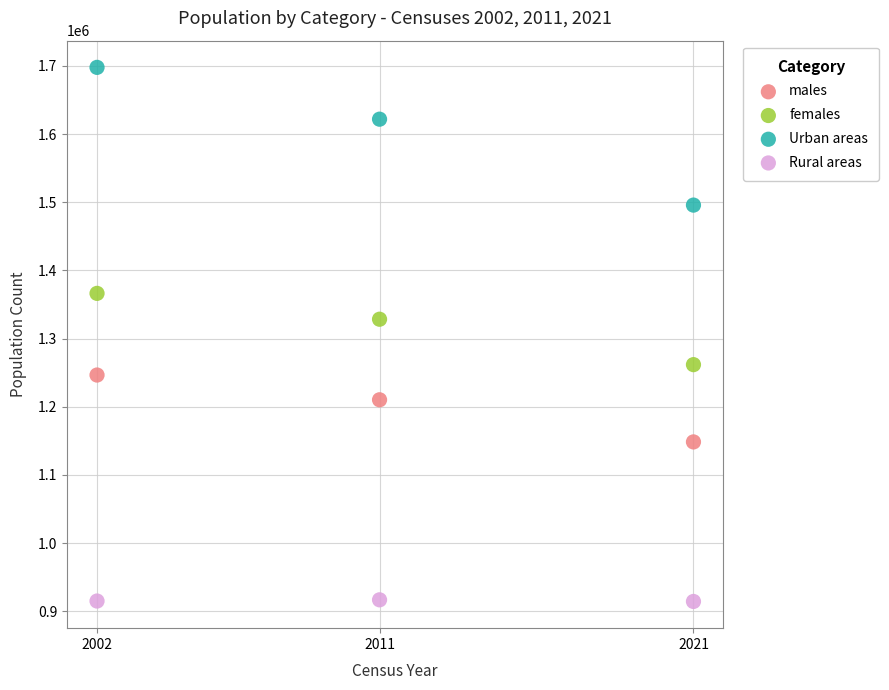

In the males series, what Y value is closest to 1197525?

1210270